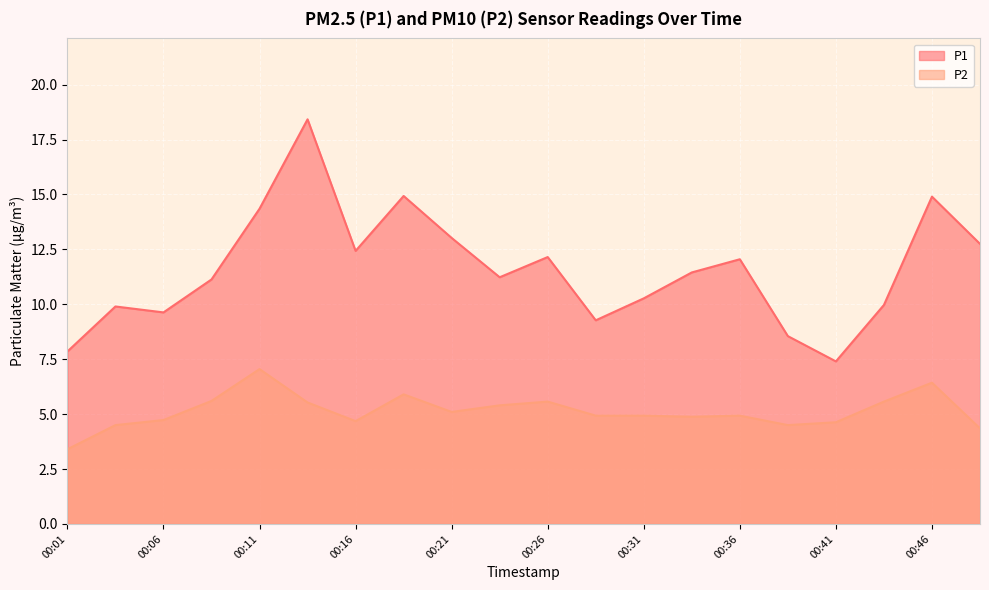

What is the spread (max minus min) of values at 00:01?

4.4